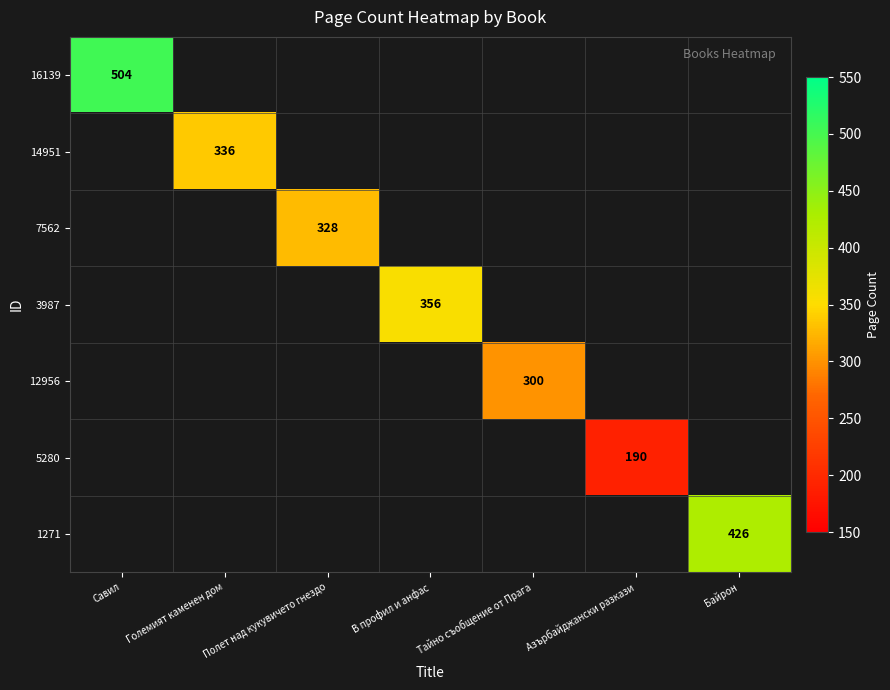

How many distinct data groups are displayed?

7